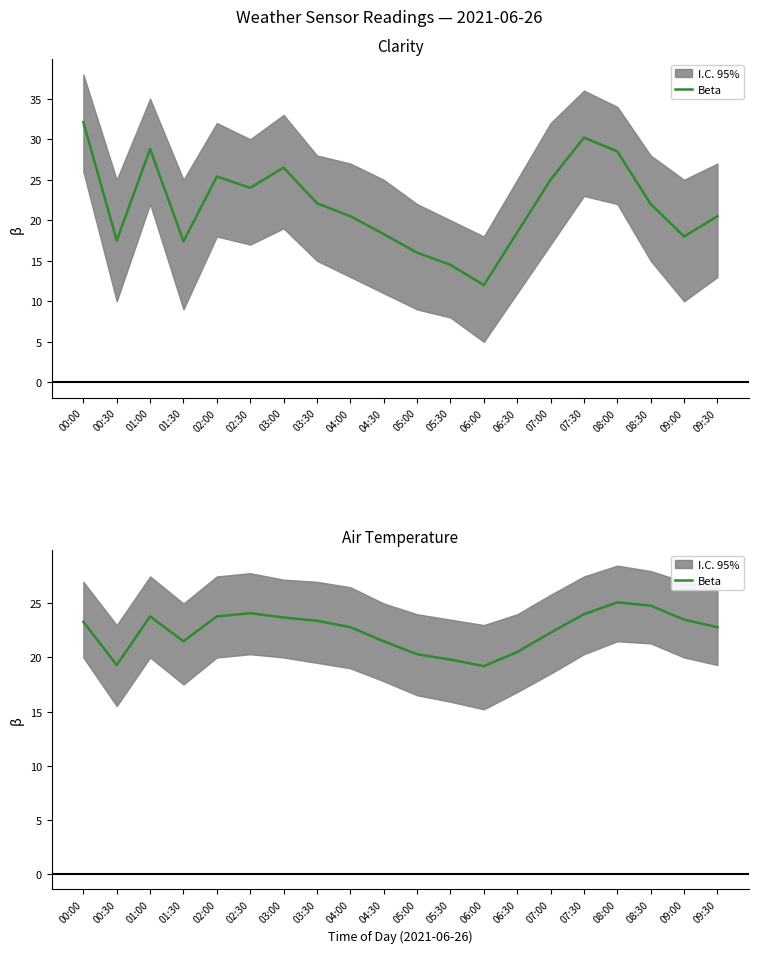

Rank the categories by value from lowest to highest.

06:00, 00:30, 05:30, 05:00, 06:30, 01:30, 04:30, 07:00, 04:00, 09:30, 00:00, 03:30, 09:00, 03:00, 01:00, 02:00, 07:30, 02:30, 08:30, 08:00